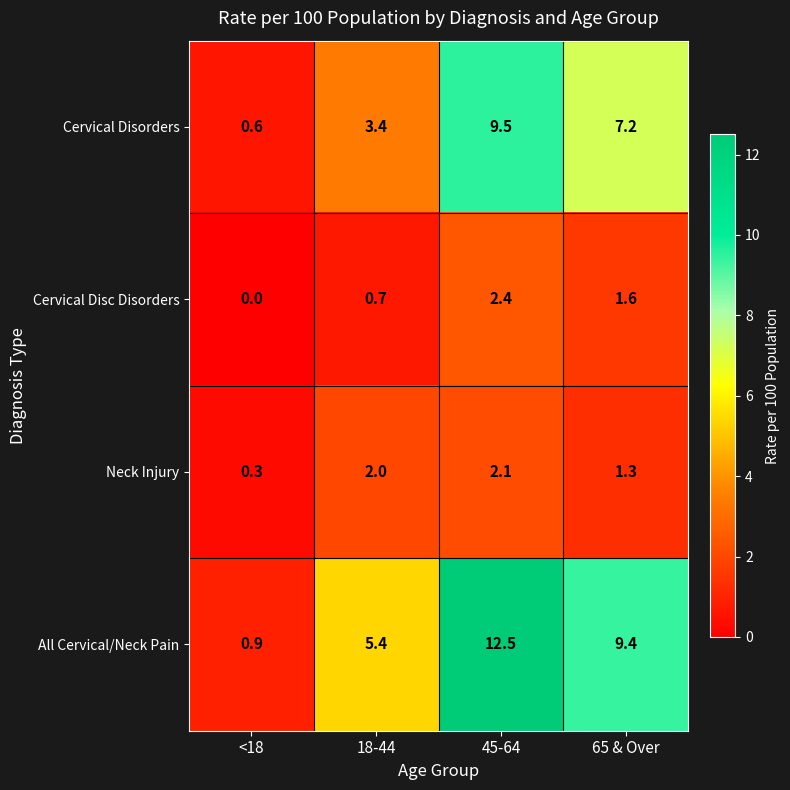

Which category has the highest value across all series?

45-64